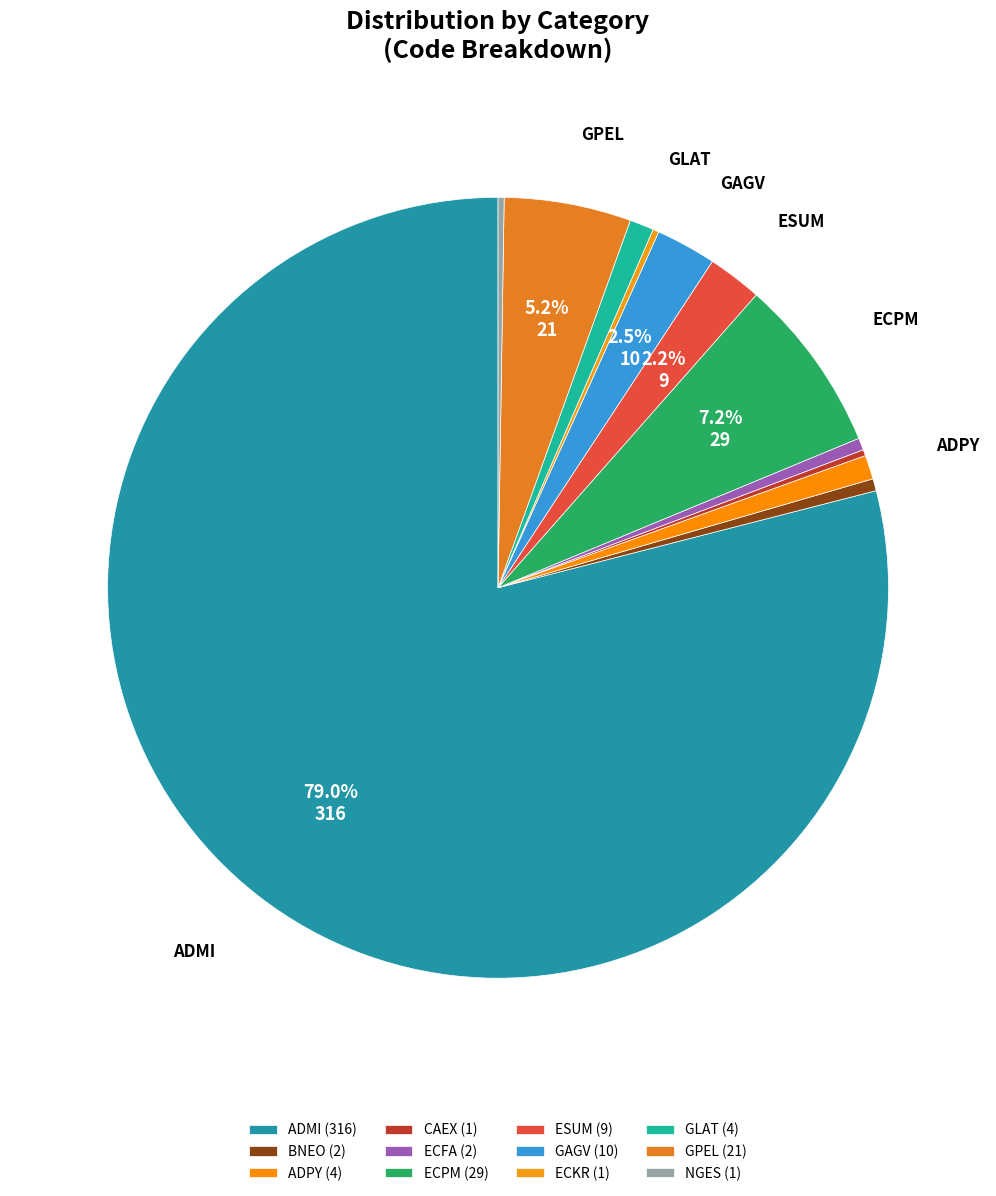

What is the change in value from ADPY to ECFA?

-2